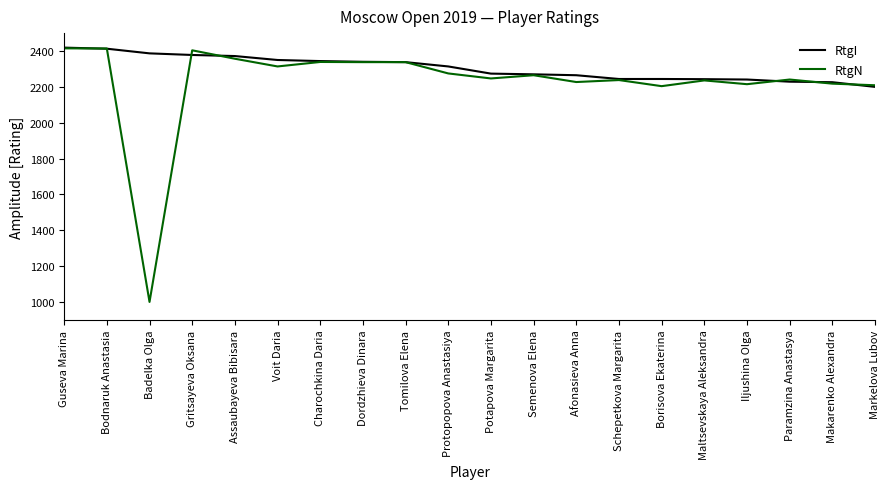

True or false: RtgI and RtgN cross at least once.

True